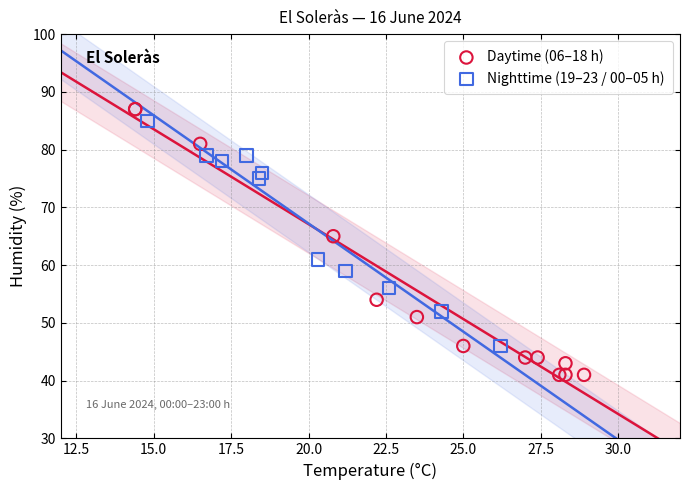

Which series reaches the minimum Y coordinate?

Daytime (06–18 h)